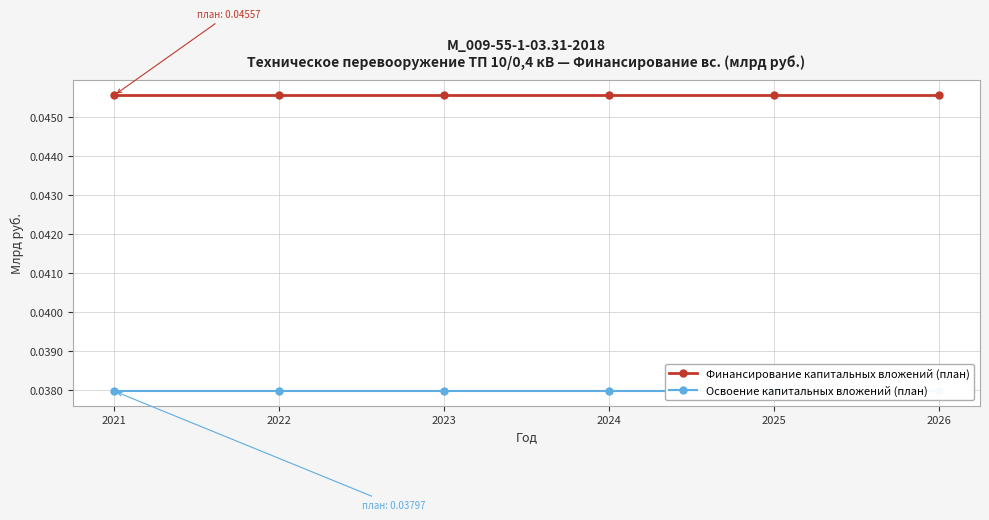

Does the chart have visible grid lines?

Yes